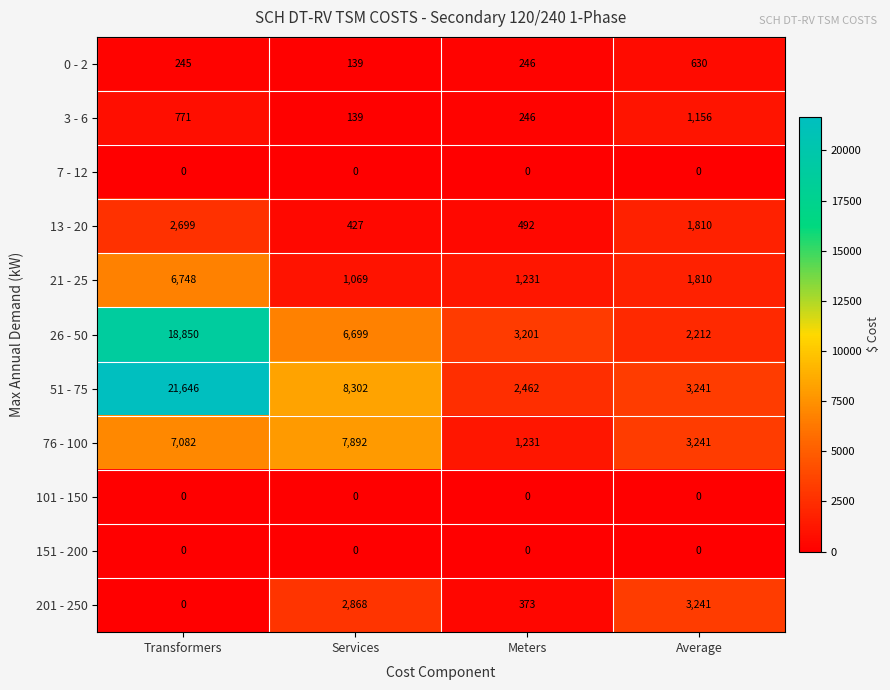

Which label corresponds to the largest value in the chart?

Transformers